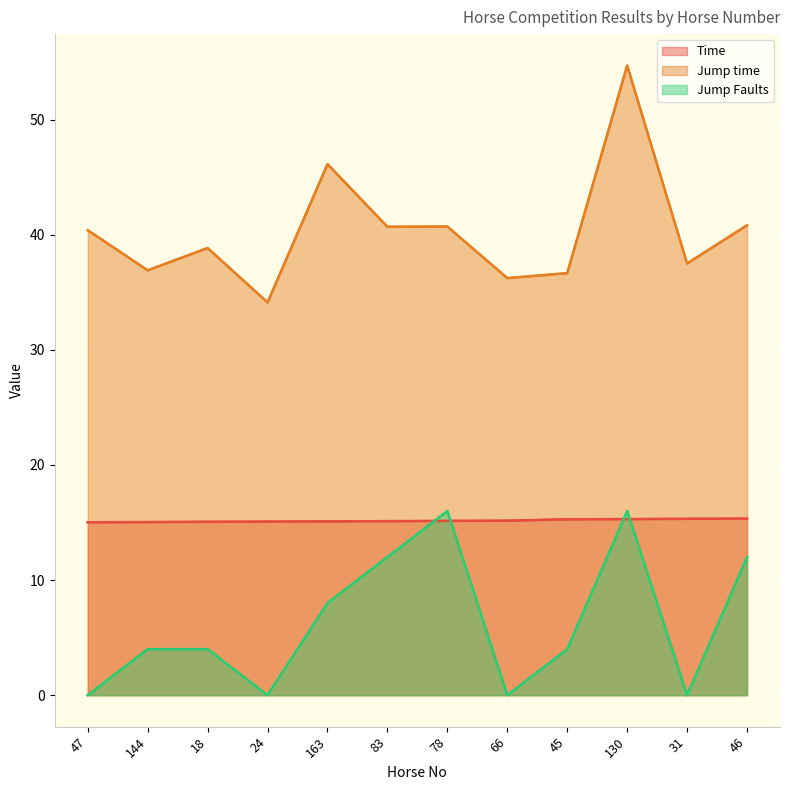

List the series in order of their peak value, highest first.

Jump time, Jump Faults, Time